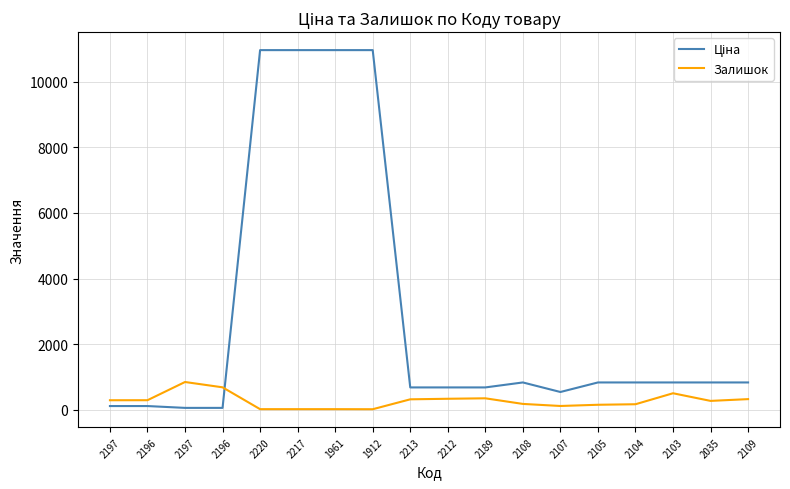

In Залишок, how many points are higher than both neighbors (excluding endpoints)?

3